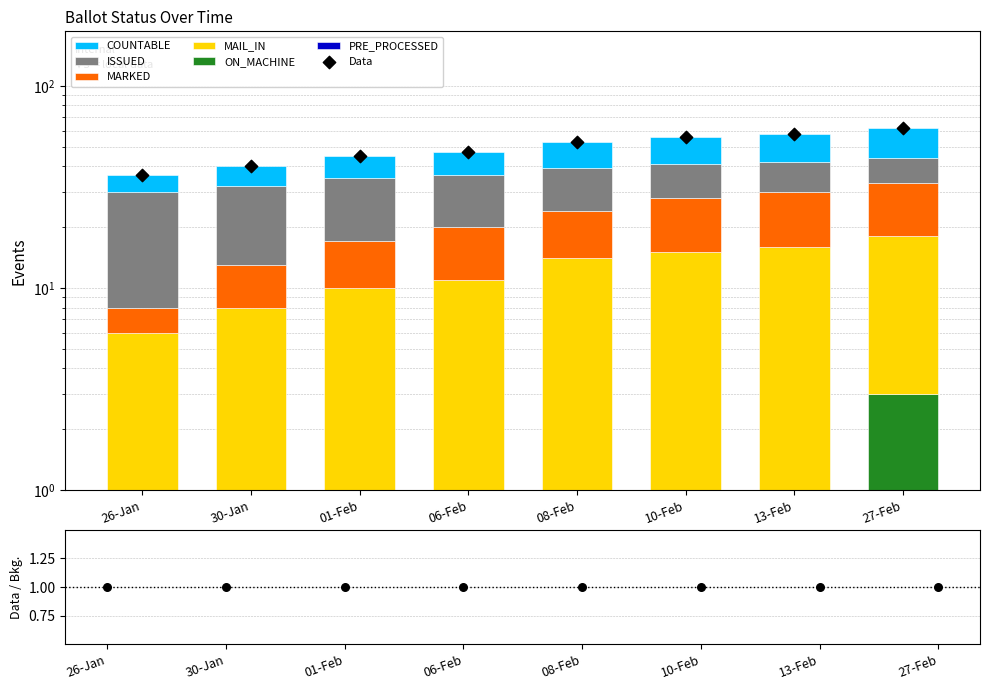

Which series reaches the maximum Y coordinate?

ISSUED